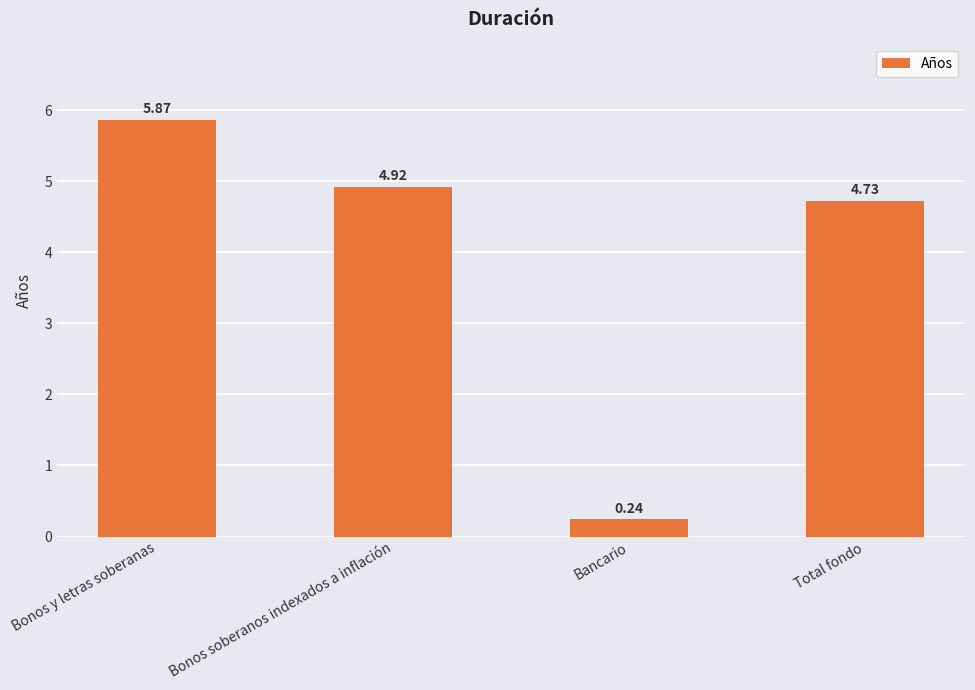

What is the change in value from Bonos soberanos indexados a inflación to Bancario?

-4.7